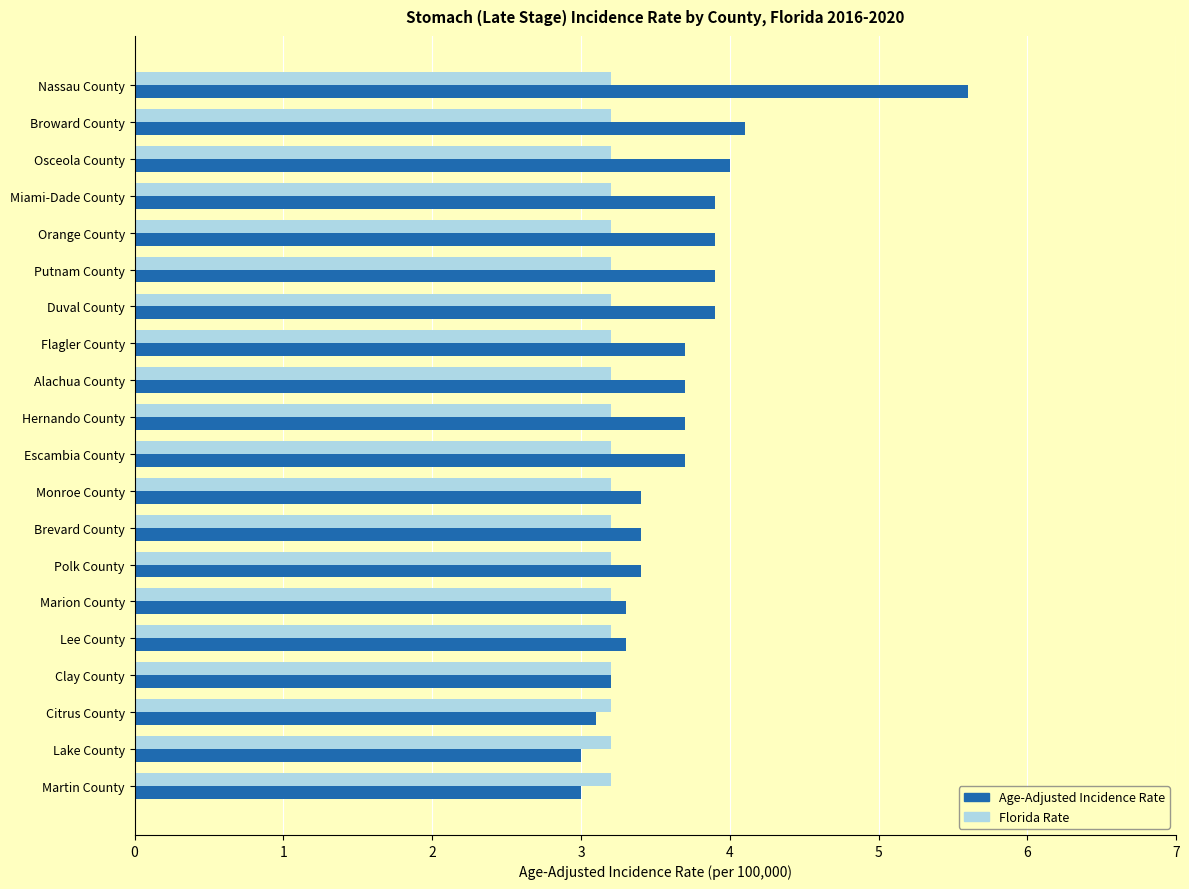

Which category has the highest value in the Age-Adjusted Incidence Rate series?

Nassau County